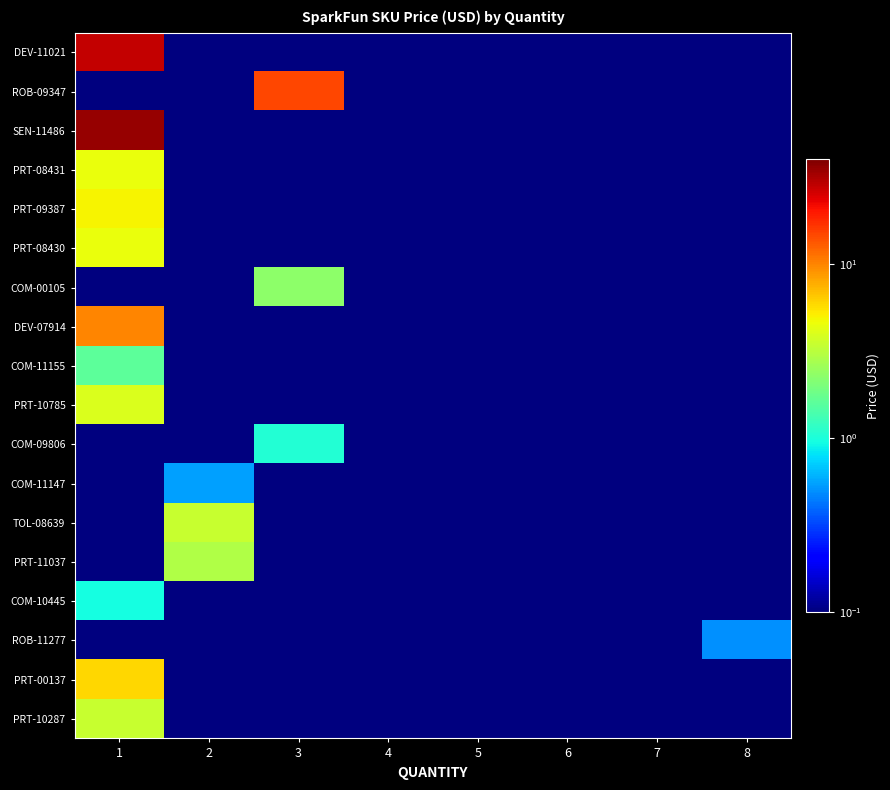

List the series in order of their peak value, lowest first.

ROB-11277, COM-11147, COM-10445, COM-09806, COM-11155, COM-00105, PRT-11037, TOL-08639, PRT-10287, PRT-10785, PRT-08431, PRT-08430, PRT-09387, PRT-00137, DEV-07914, ROB-09347, DEV-11021, SEN-11486